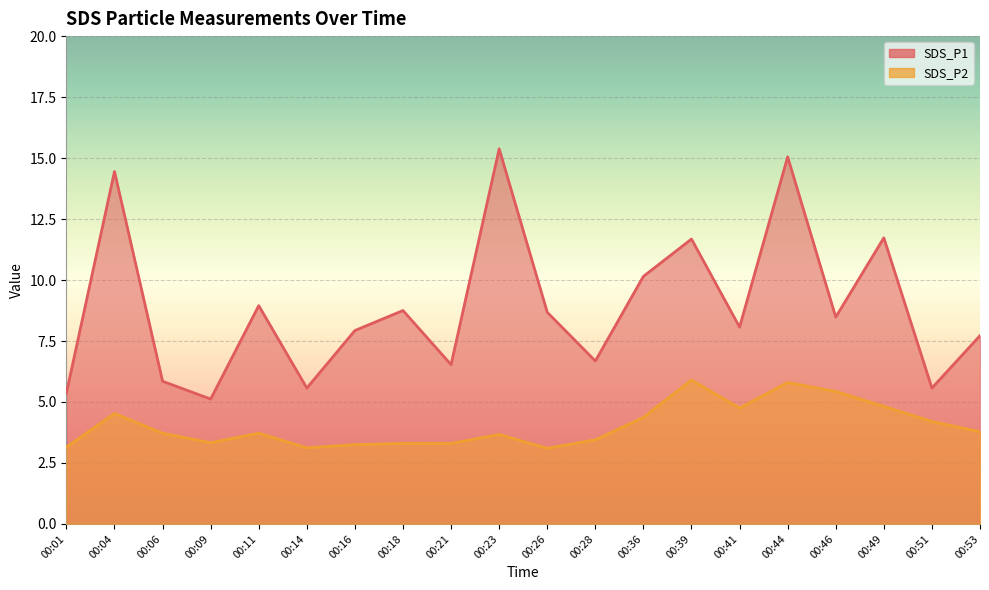

True or false: SDS_P1 has more than 1 points higher than both neighbors.

True